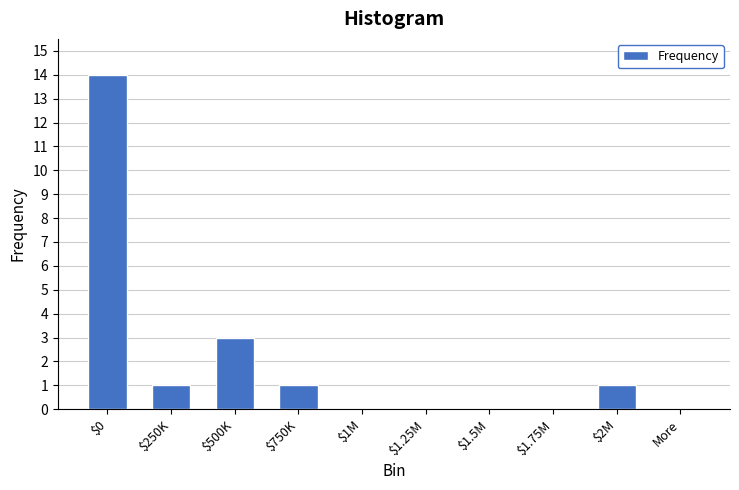

What is the maximum value shown in the chart?

14